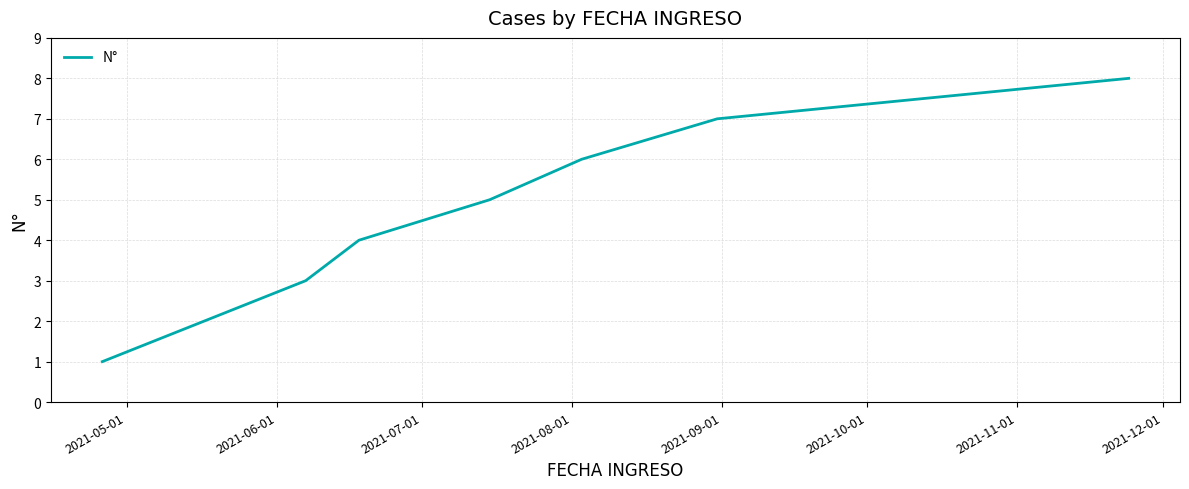

How many values are between 3 and 7?

5